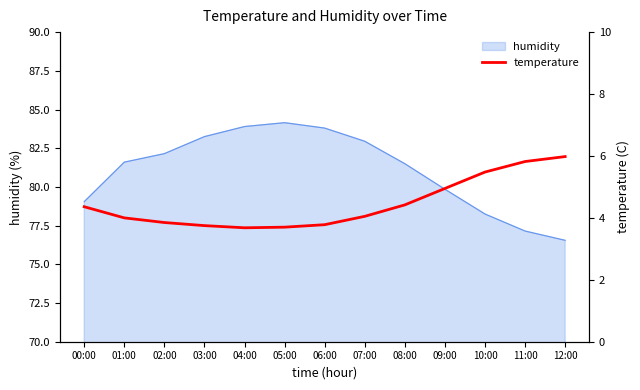

Reading left to right, extract all data points from this chart.

00:00=4.4	01:00=4.0	02:00=3.9	03:00=3.8	04:00=3.7	05:00=3.7	06:00=3.8	07:00=4.0	08:00=4.4	09:00=5.0	10:00=5.5	11:00=5.8	12:00=6.0